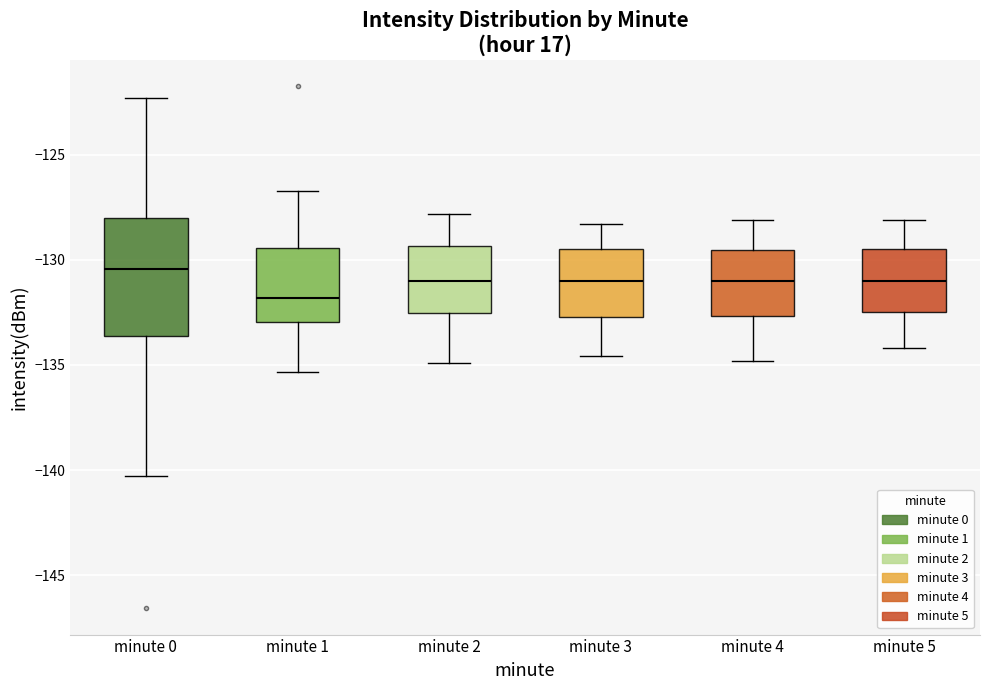

Reading left to right, transcribe this box plot: for each box, give where its median line is, the range the box spans, and where its two whiskers end, as read against the y-axis. The values are not printed on the chart, so give them approximately, as read against the axis.

minute 0: median -130.5, box -133.5 to -128.0, whiskers -140.5 to -122.5
minute 1: median -132.0, box -133.0 to -129.5, whiskers -135.5 to -126.5
minute 2: median -131.0, box -132.5 to -129.5, whiskers -135.0 to -128.0
minute 3: median -131.0, box -132.5 to -129.5, whiskers -134.5 to -128.5
minute 4: median -131.0, box -132.5 to -129.5, whiskers -135.0 to -128.0
minute 5: median -131.0, box -132.5 to -129.5, whiskers -134.0 to -128.0